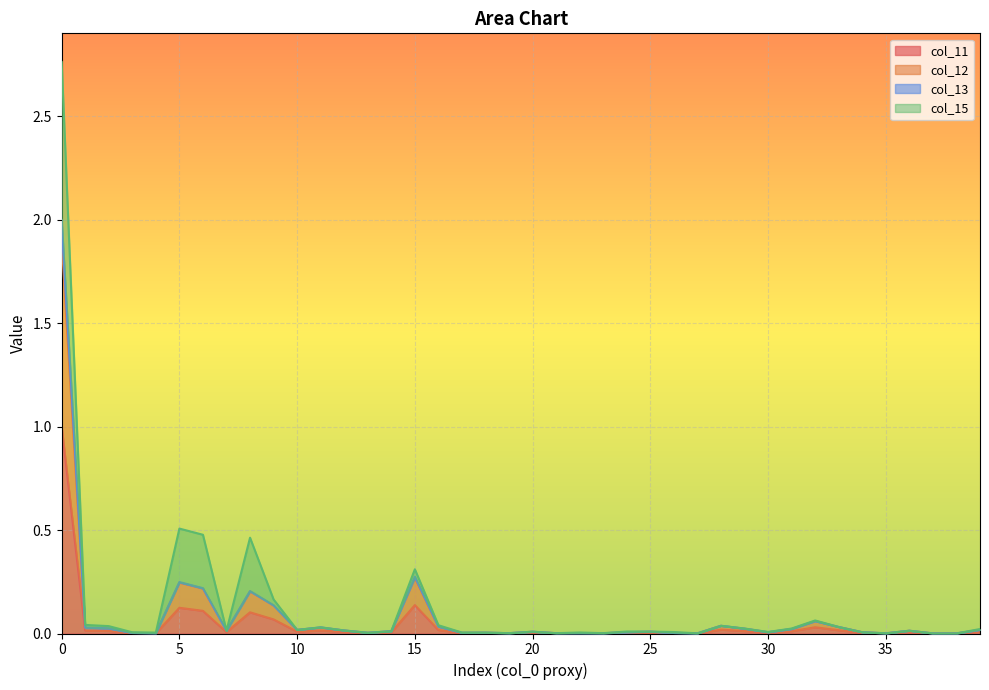

What is the highest value of the col_11 series?

1.0